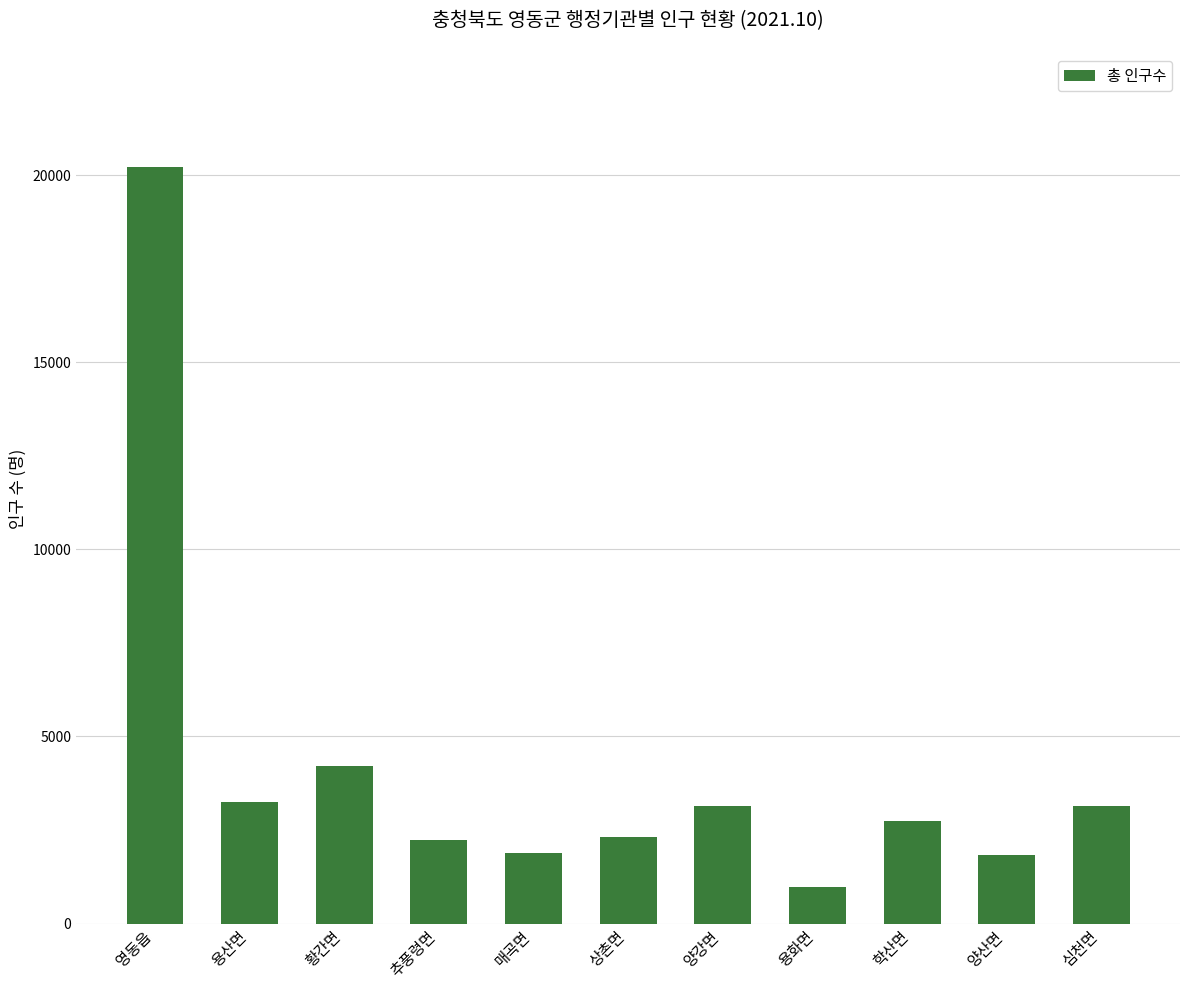

What is the ratio of the value at 황간면 to the value at 용화면?

4.3